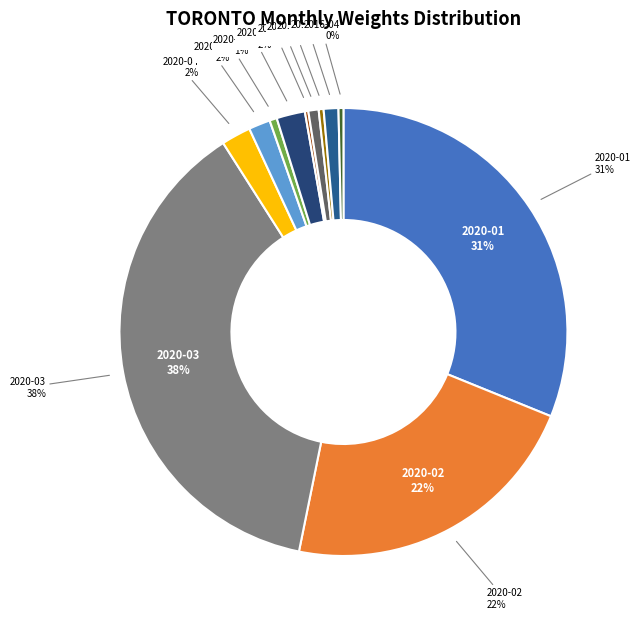

Is there any slice that represents more than half of the pie?

No